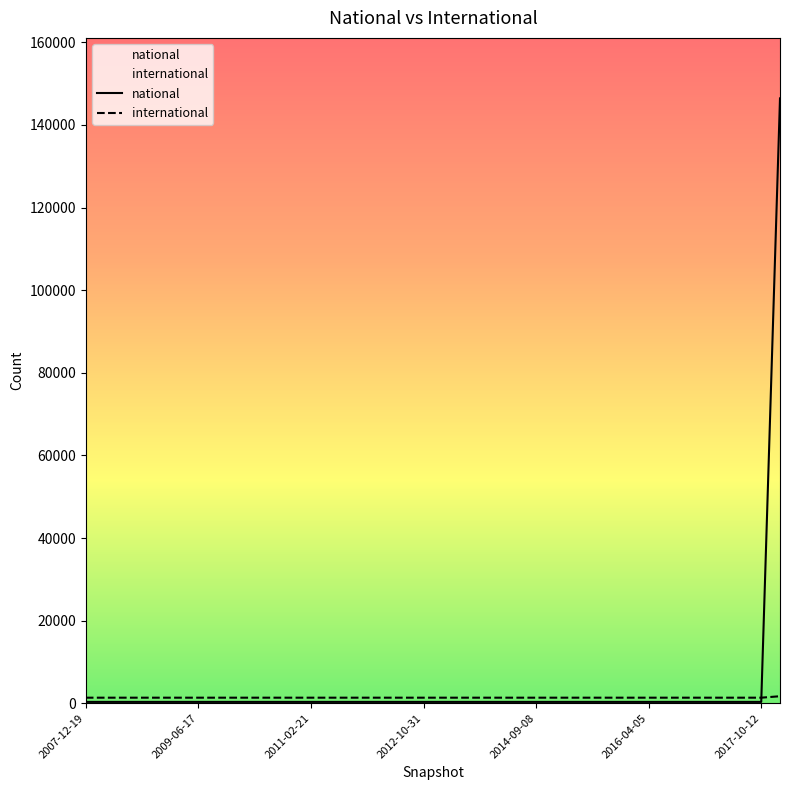

List the labels in order of national value, smallest first.

2007-12-19, 2008-04-01, 2008-06-27, 2008-10-10, 2008-12-17, 2009-04-06, 2009-06-17, 2009-09-25, 2009-12-16, 2010-04-01, 2010-07-26, 2010-11-17, 2011-02-21, 2011-06-10, 2011-09-05, 2012-01-18, 2012-03-26, 2012-07-13, 2012-10-31, 2012-12-11, 2013-02-20, 2013-05-21, 2013-07-09, 2013-09-10, 2014-09-08, 2015-01-19, 2015-04-09, 2015-07-03, 2015-10-01, 2016-01-04, 2016-04-05, 2016-07-04, 2016-10-07, 2016-12-27, 2017-04-12, 2017-07-24, 2017-10-12, 2017-12-22